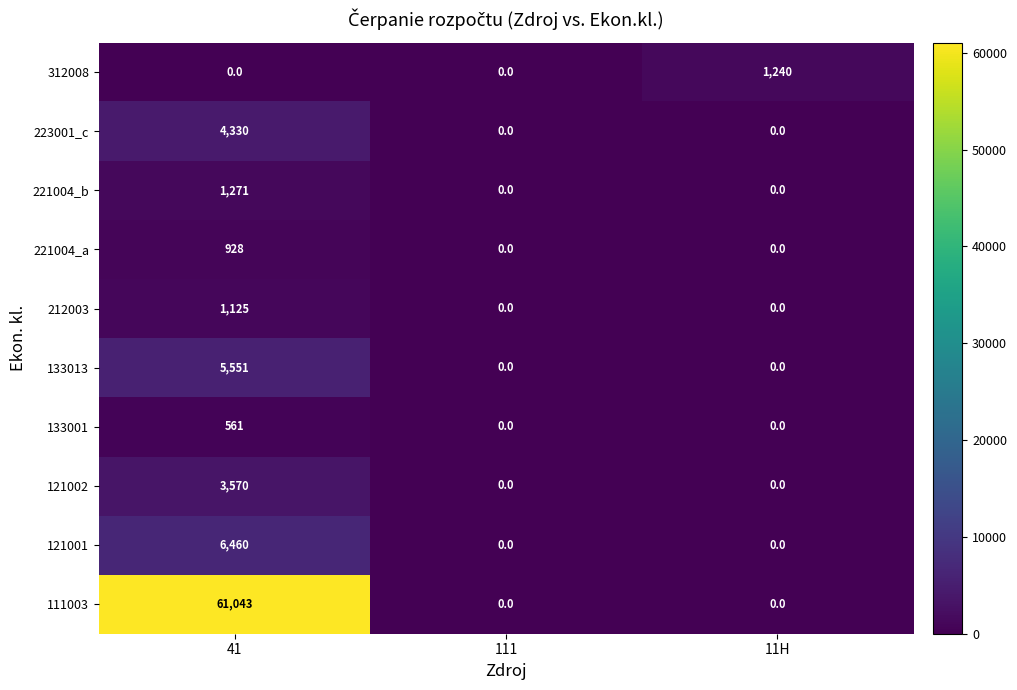

Reading right to left, transcribe all the data shown in this chart.

312008: 11H=1240	111=0	41=0
223001_c: 11H=0	111=0	41=4330
221004_b: 11H=0	111=0	41=1271
221004_a: 11H=0	111=0	41=928
212003: 11H=0	111=0	41=1125
133013: 11H=0	111=0	41=5551
133001: 11H=0	111=0	41=561
121002: 11H=0	111=0	41=3570
121001: 11H=0	111=0	41=6460
111003: 11H=0	111=0	41=61043